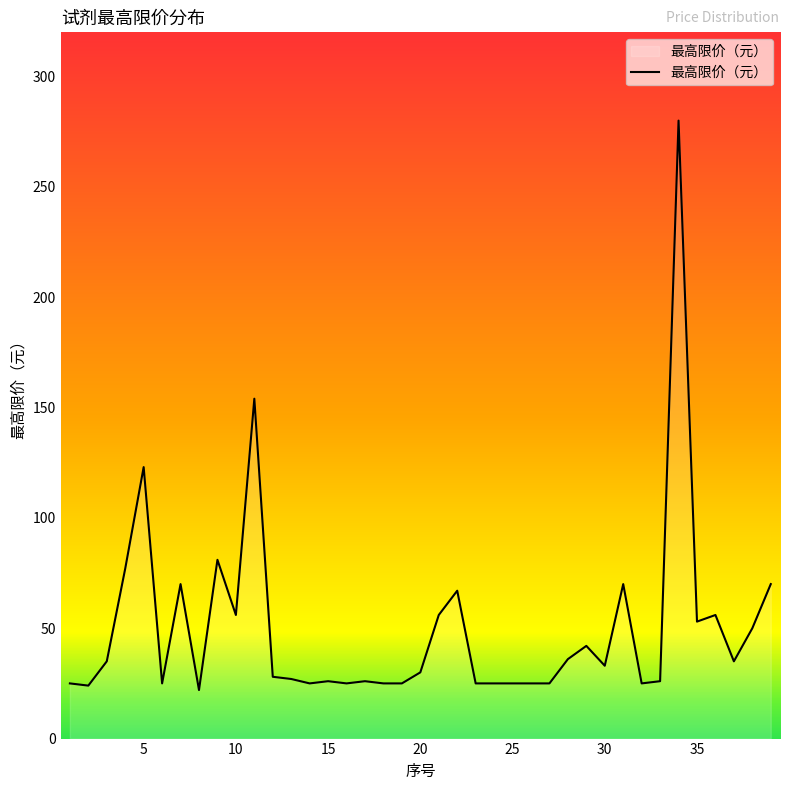

What is the difference between the maximum and minimum values?

258